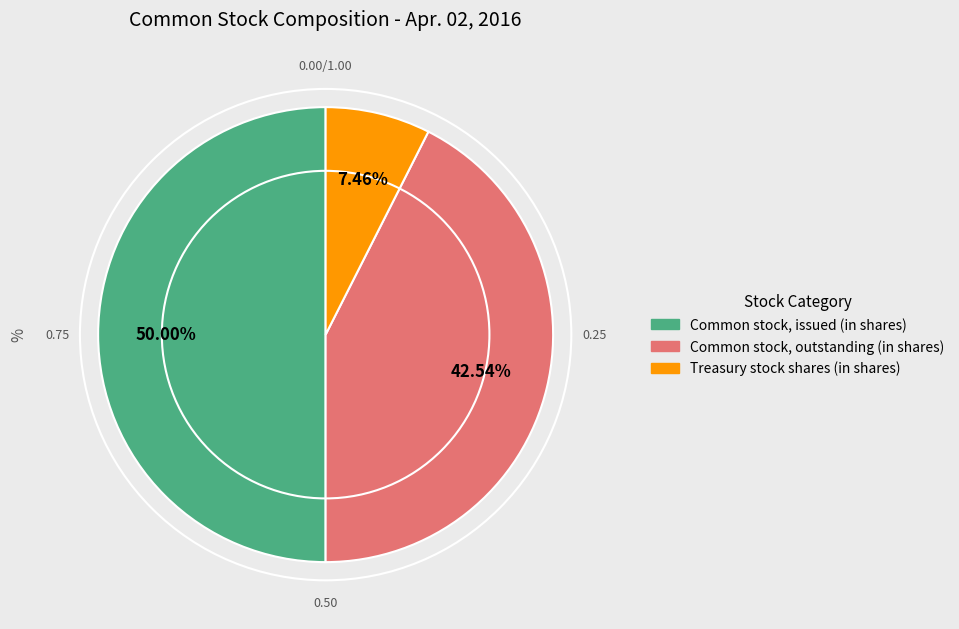

What is the largest slice in the pie chart?

Common stock, issued (in shares)